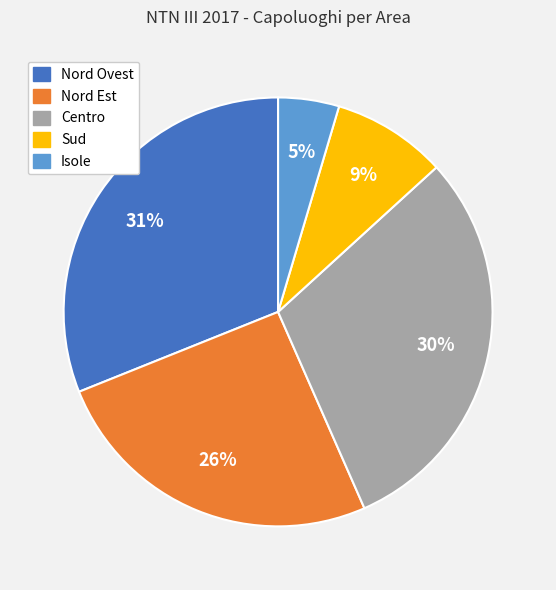

What is the ratio of the value at Sud to the value at Centro?

0.3